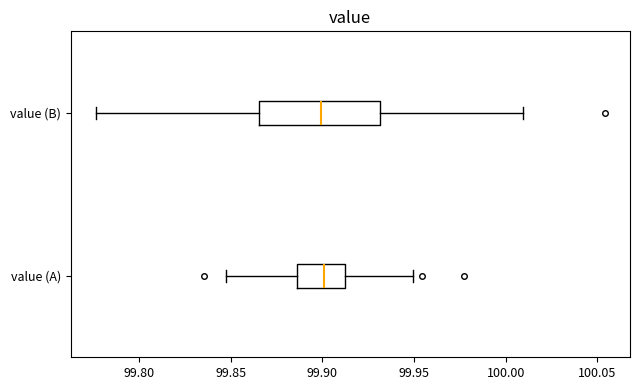

Reading bottom to top, read every box against the x-axis: the position of its median line, the range the box covers, and the ends of its whiskers. The values are not printed on the chart, so give them approximately, as read against the axis.

value (A): median 99.900, box 99.885 to 99.910, whiskers 99.850 to 99.950
value (B): median 99.900, box 99.865 to 99.930, whiskers 99.775 to 100.010